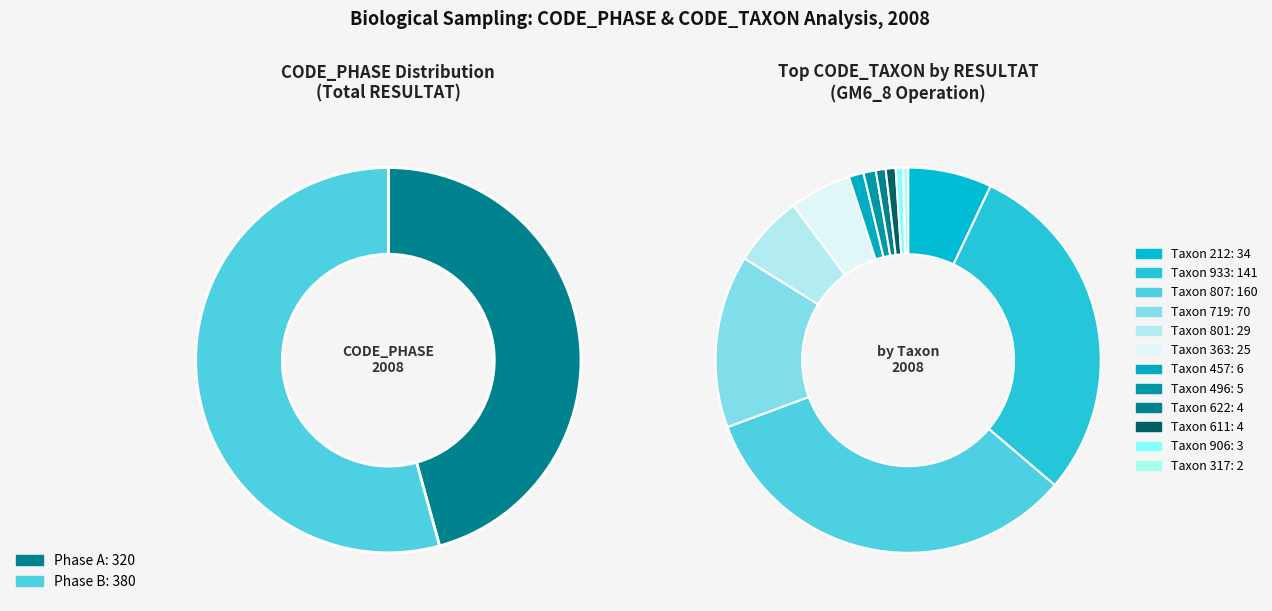

To the nearest percent, what is the difference between the largest and smallest slice percentages?

33%